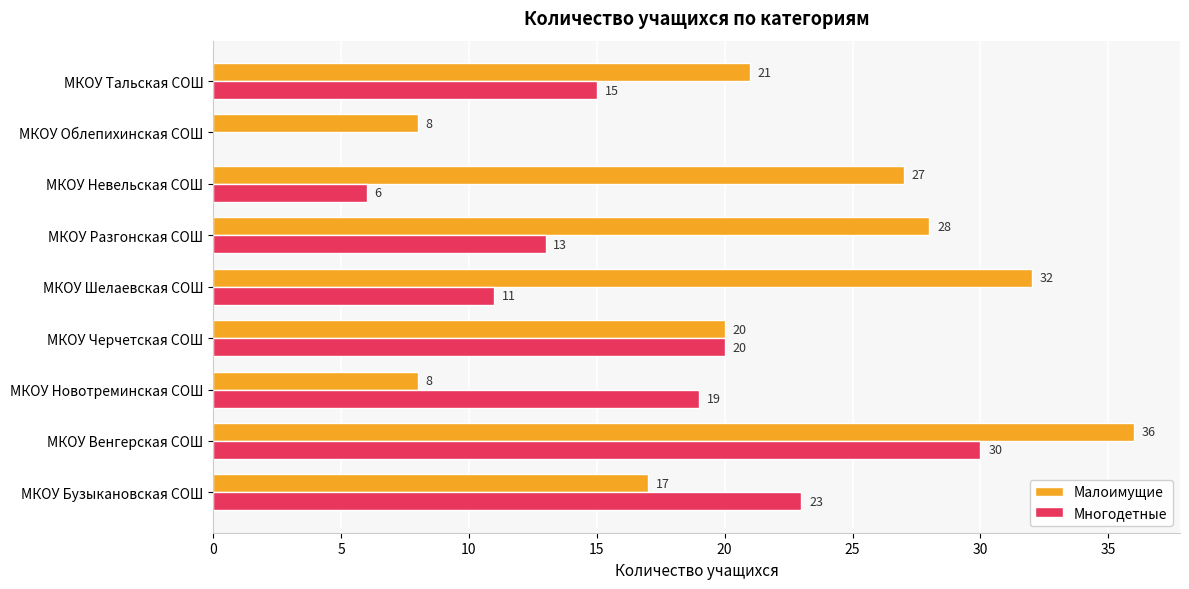

What is the sum of all Многодетные values?

137